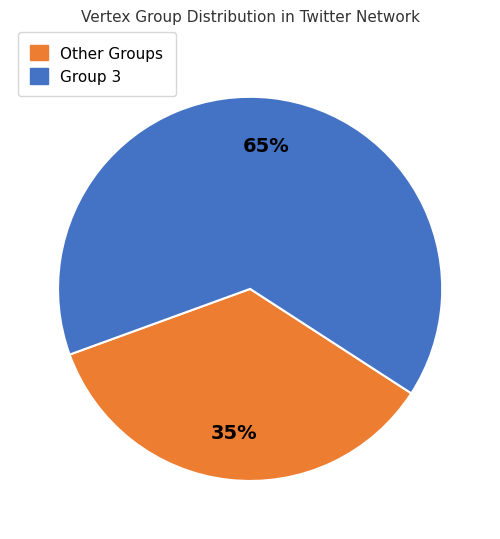

To the nearest percent, what percentage of the pie is Other Groups?

35%